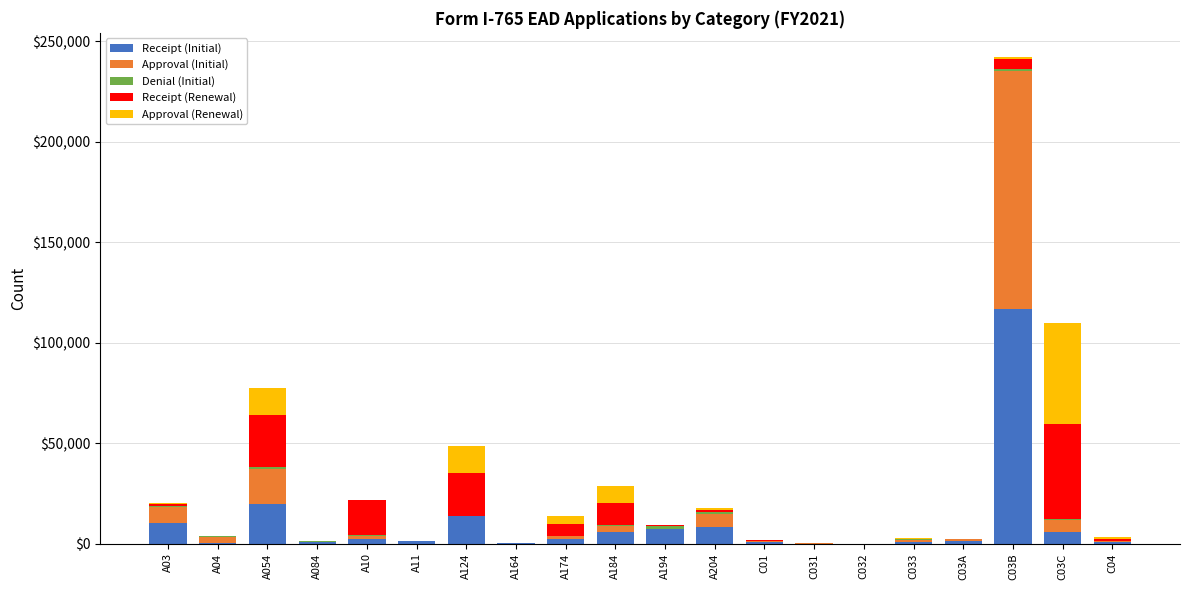

What is the difference between the Receipt (Initial) values at A124 and A184?

7943